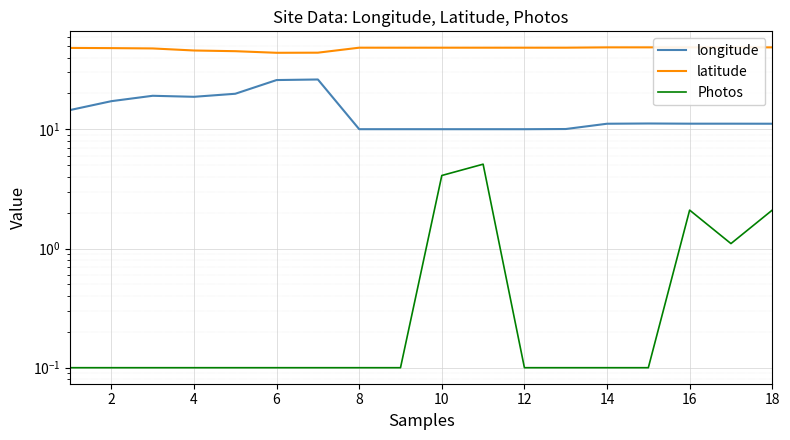

How many categories are shown in the chart?

18